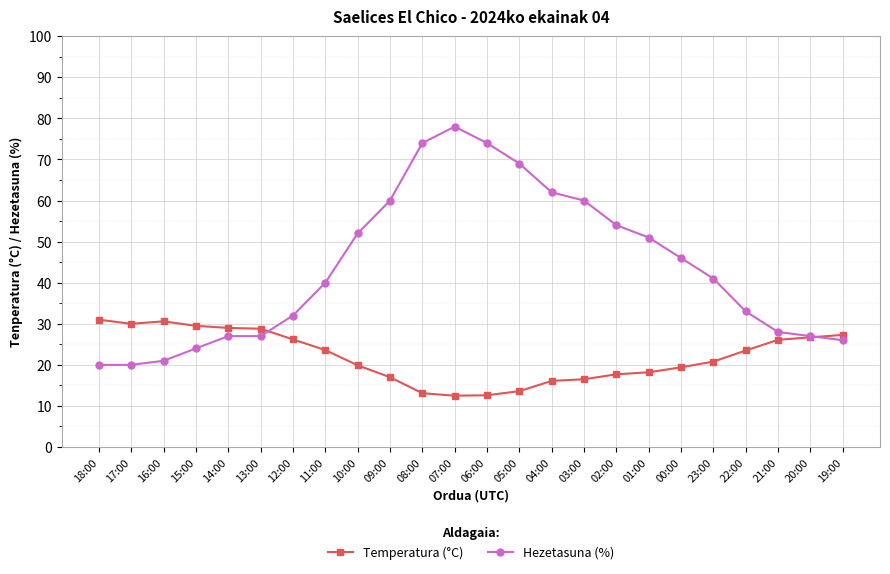

Where is Hezetasuna (%) nearest to the value 49?

01:00